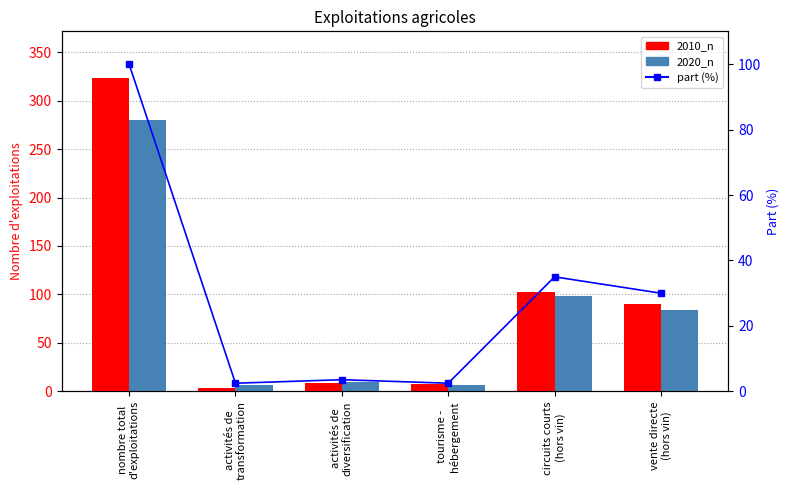

What is the label of the 4th bar from the right?

activités de
diversification